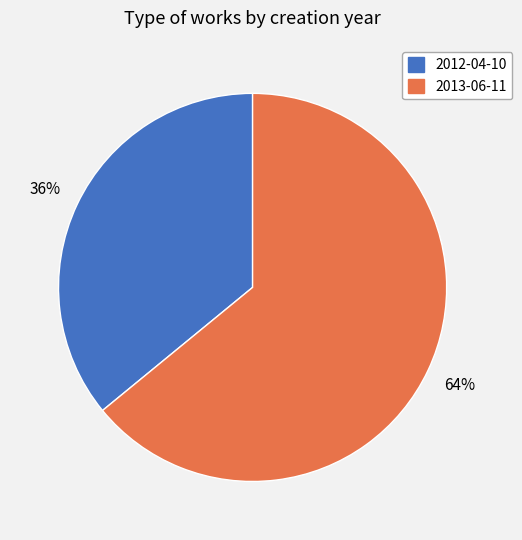

What percentage is the 2012-04-10 slice, to the nearest percent?

36%